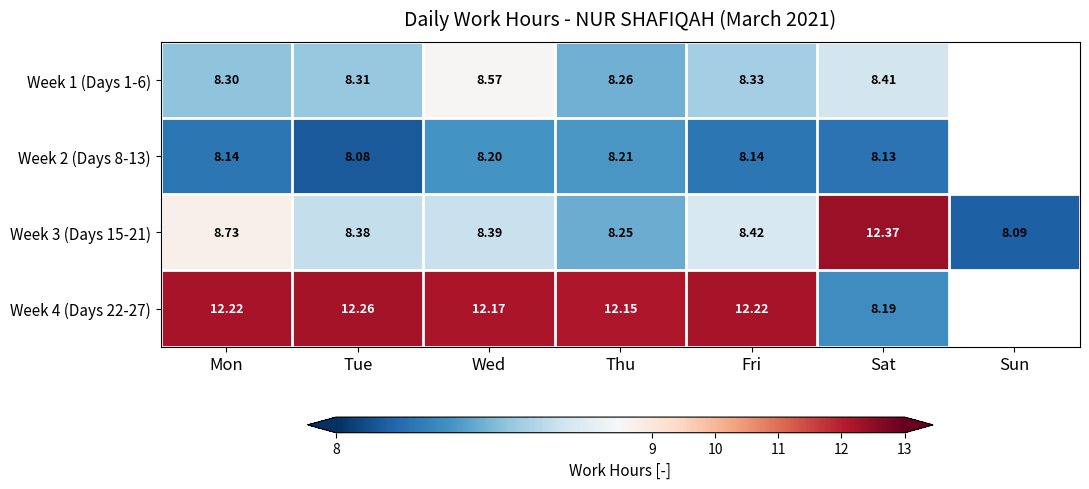

The Week 3 (Days 15-21) series shows 8.4 at Wed. True or false?

True